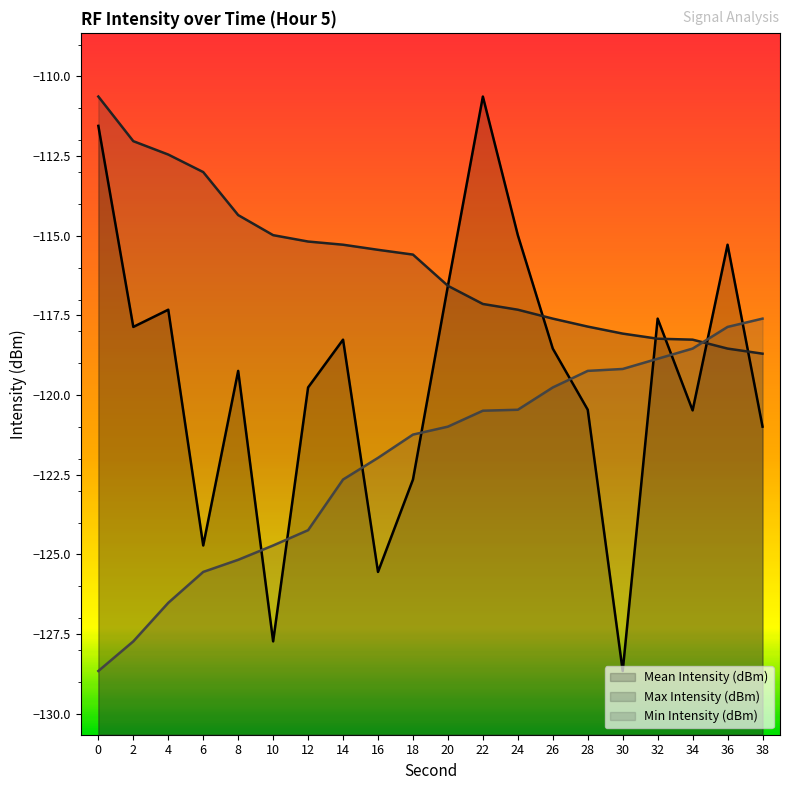

What is the total value across all series at 0?

-350.8